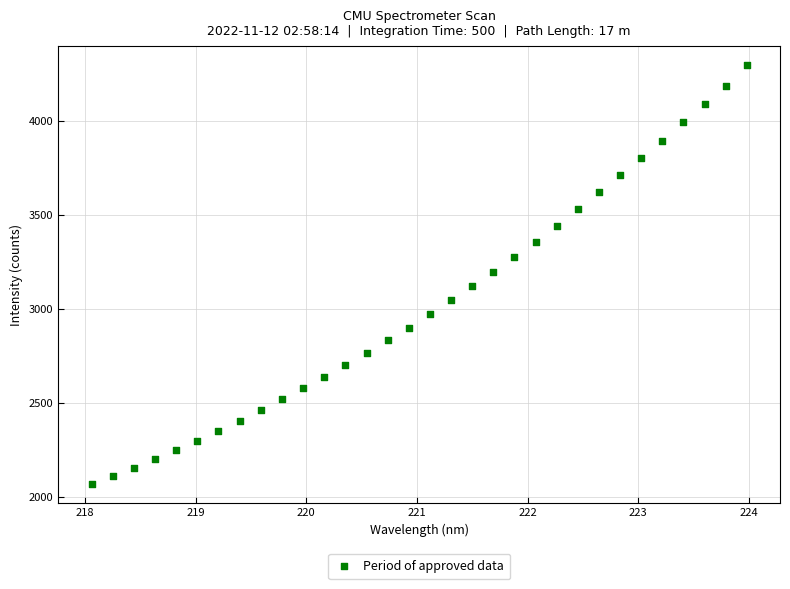

What is the range of X values (max minus min)?

5.9